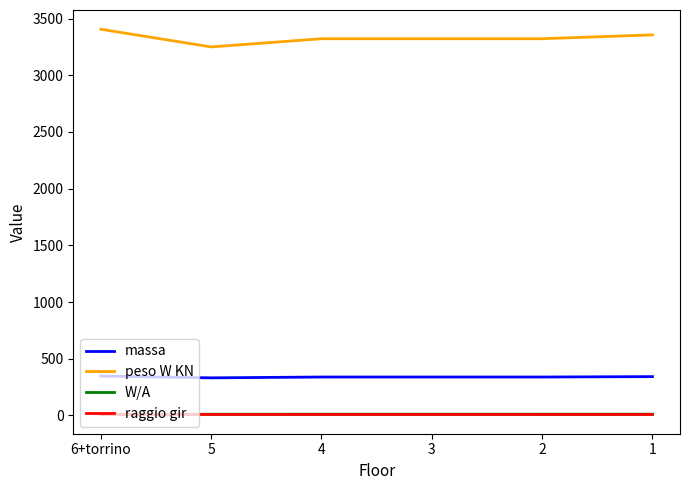

Is the value of peso W KN at 6+torrino greater than the value of massa at 6+torrino?

Yes